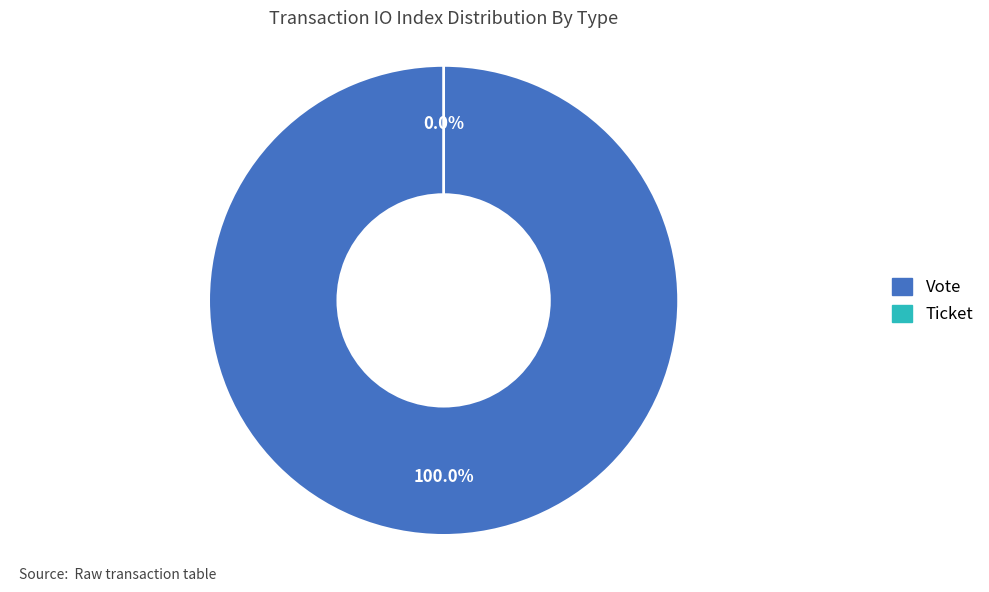

Is there a majority slice in this chart?

Yes